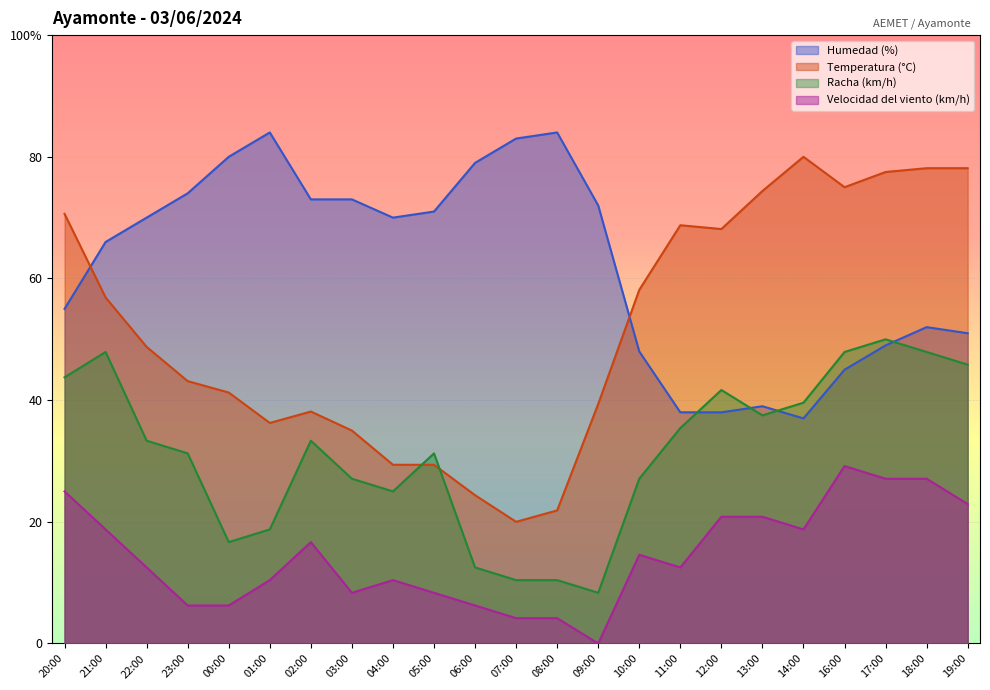

True or false: Humedad (%) and Velocidad del viento (km/h) cross at least once.

False